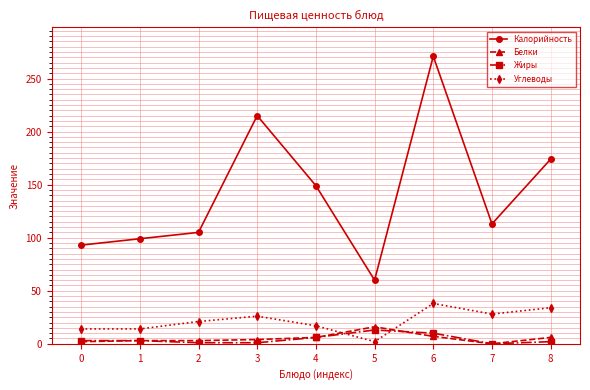

True or false: Калорийность has more than 2 interior local peaks.

False